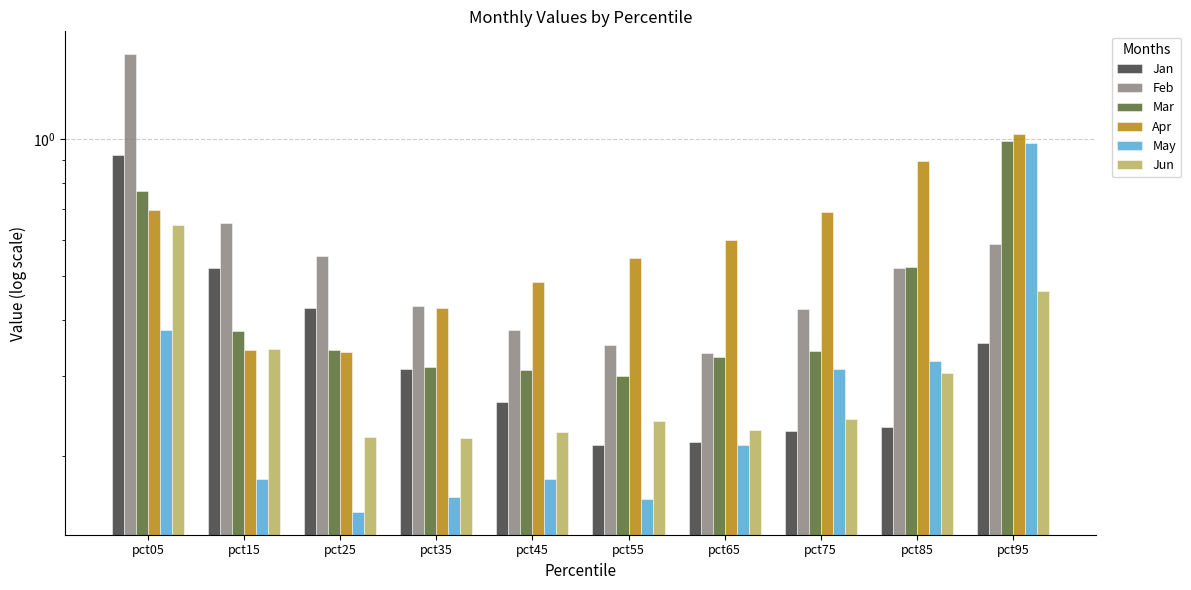

What is the value of the Feb bar at the 9th from the left?

0.5